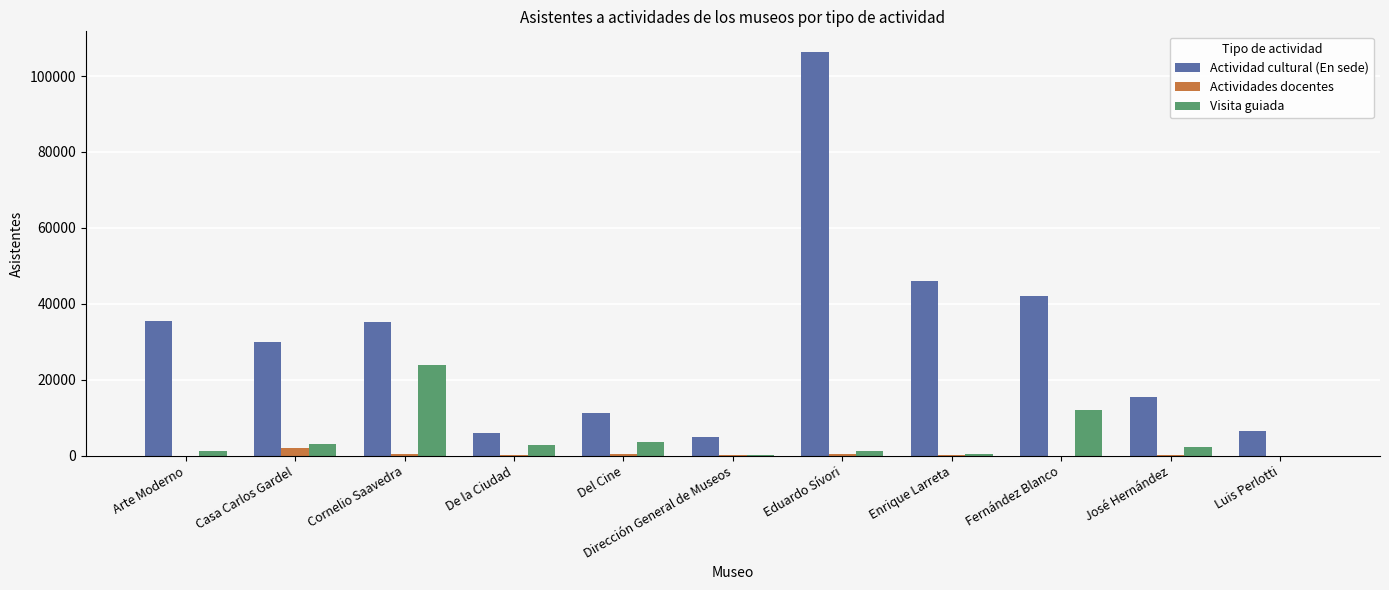

Is it true that Actividad cultural (En sede) equals 6022 at Casa Carlos Gardel?

False